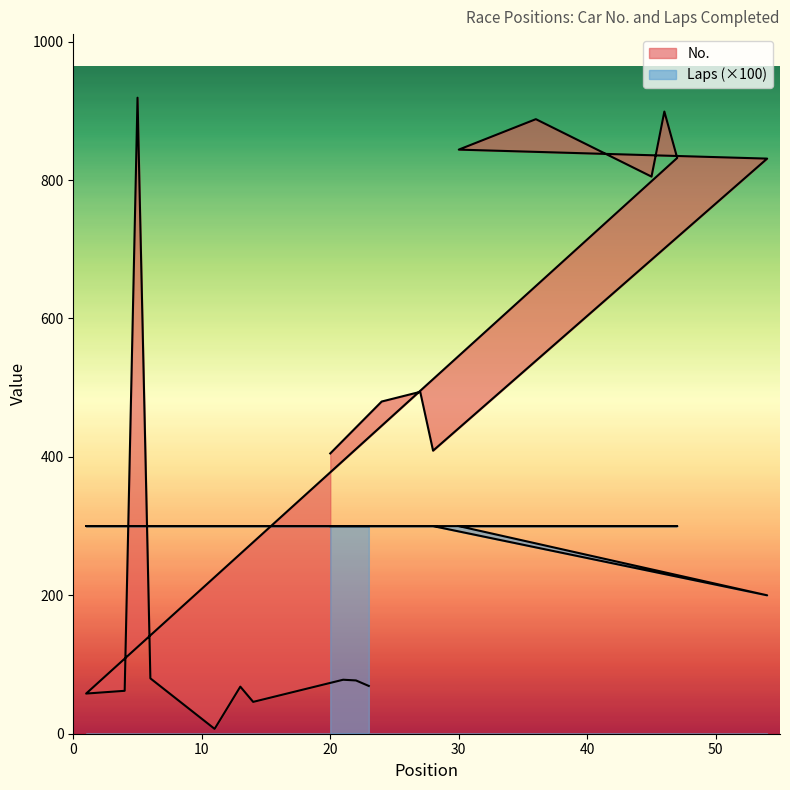

Where is Laps nearest to the value 250?

20